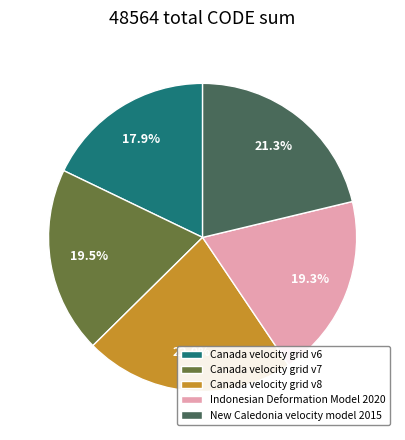

The Indonesian Deformation Model 2020 slice represents 27% of the pie. True or false?

False